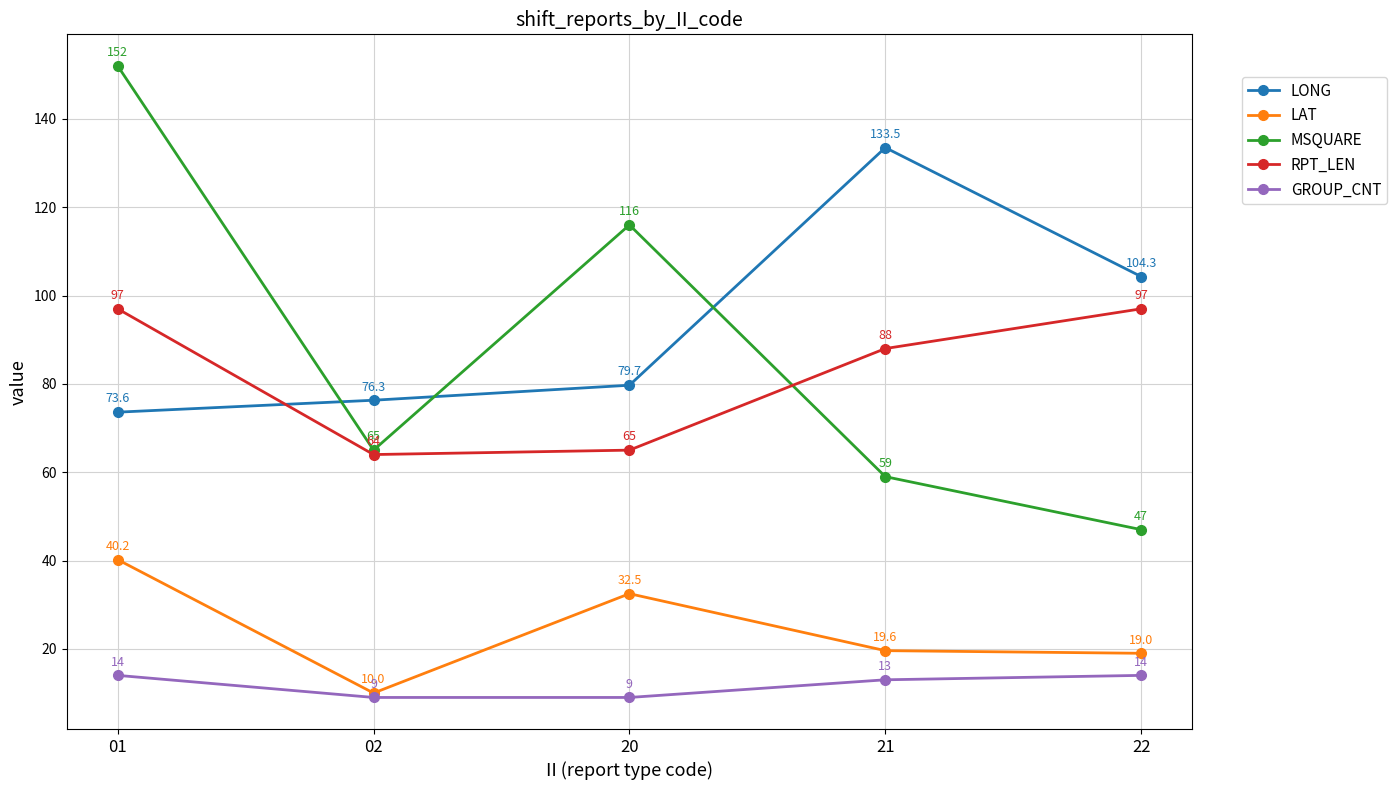

Rank the series by their maximum value, from lowest to highest.

GROUP_CNT, LAT, RPT_LEN, LONG, MSQUARE